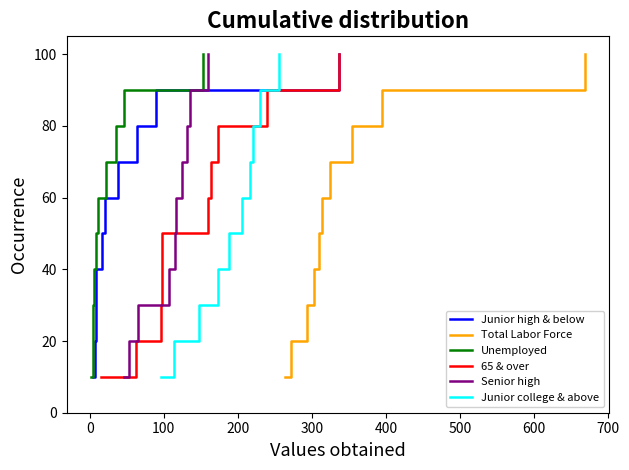

What is the highest value of the Junior high & below series?

100